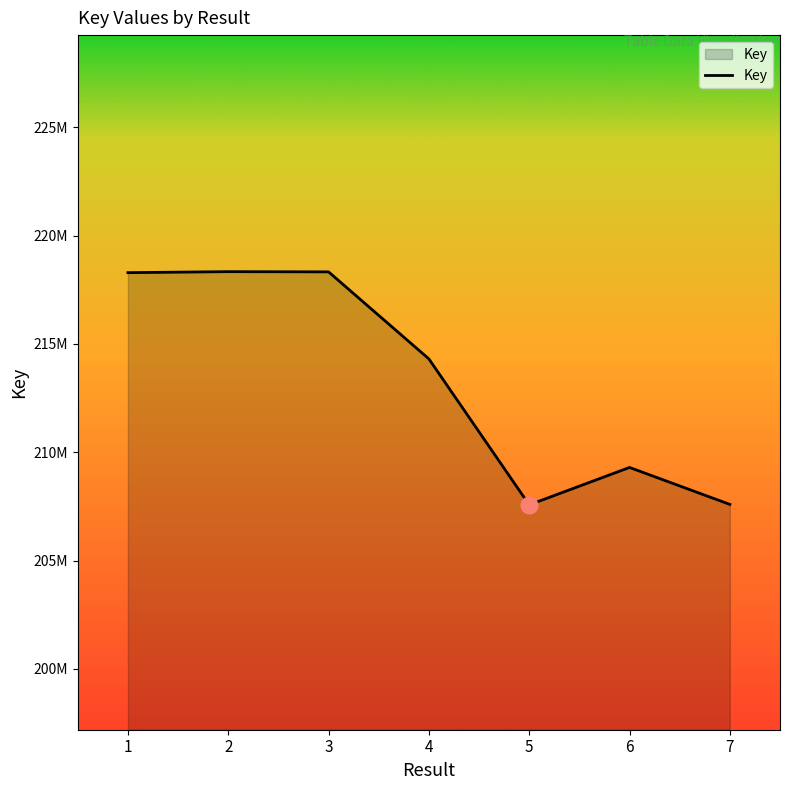

What is the greatest value displayed?

218335874